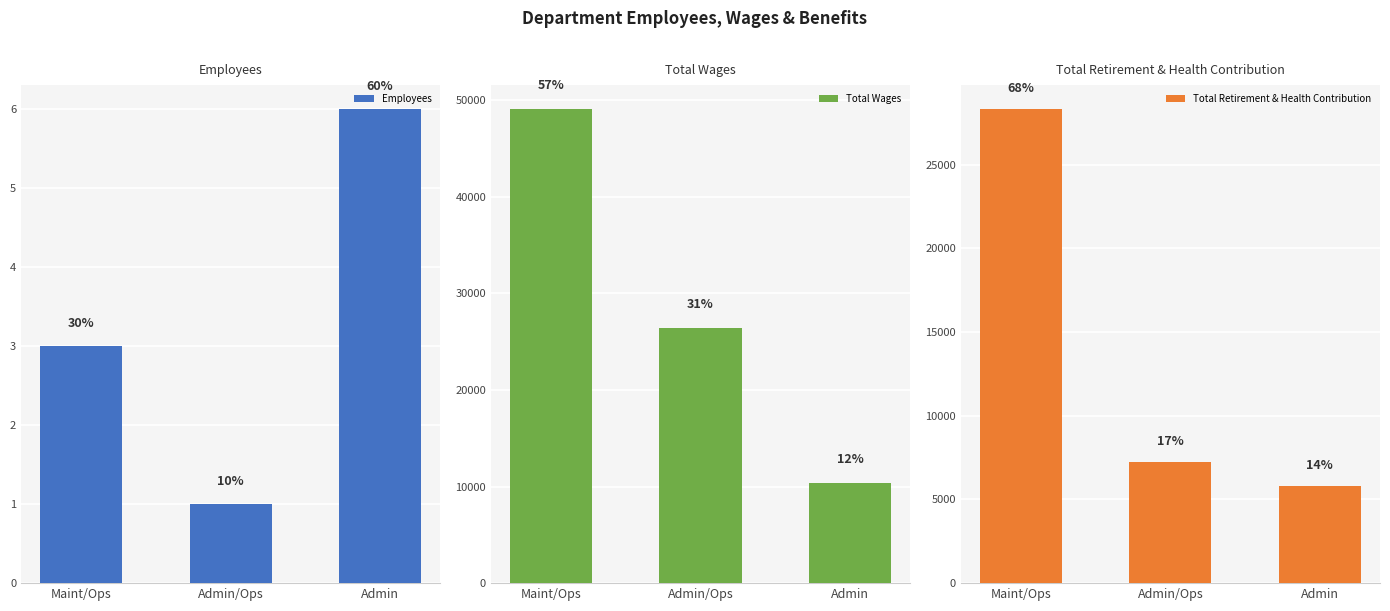

Count the number of data series in this chart.

3